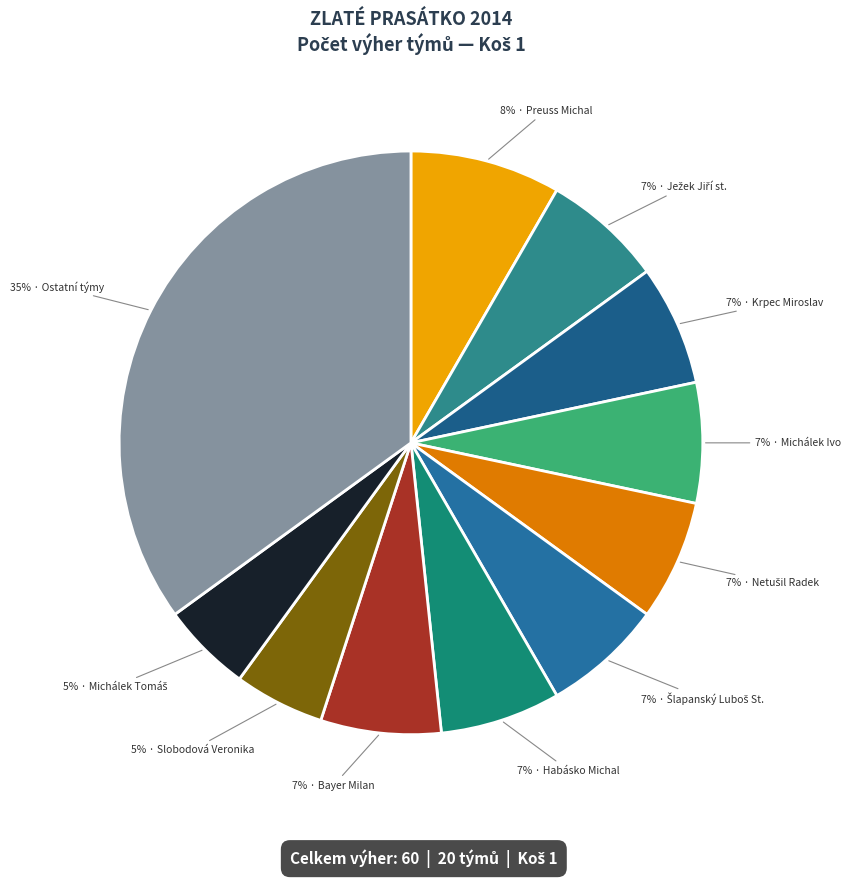

How many segments does this pie chart have?

11